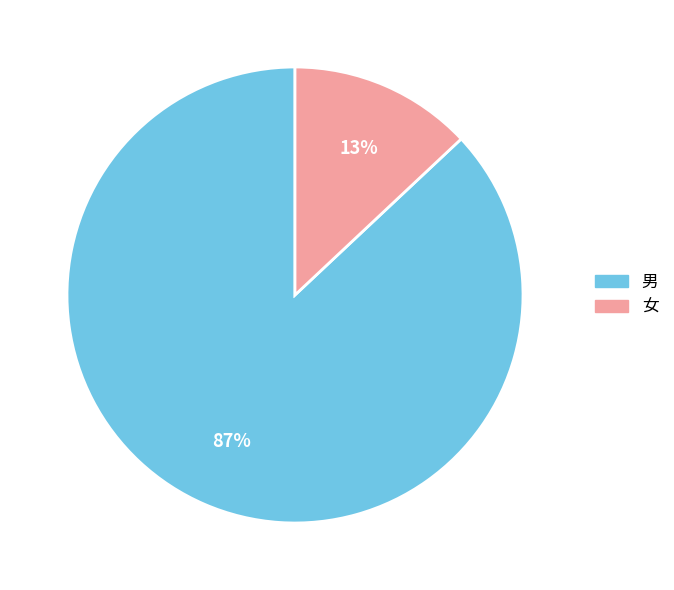

The 女 slice represents 27% of the pie. True or false?

False